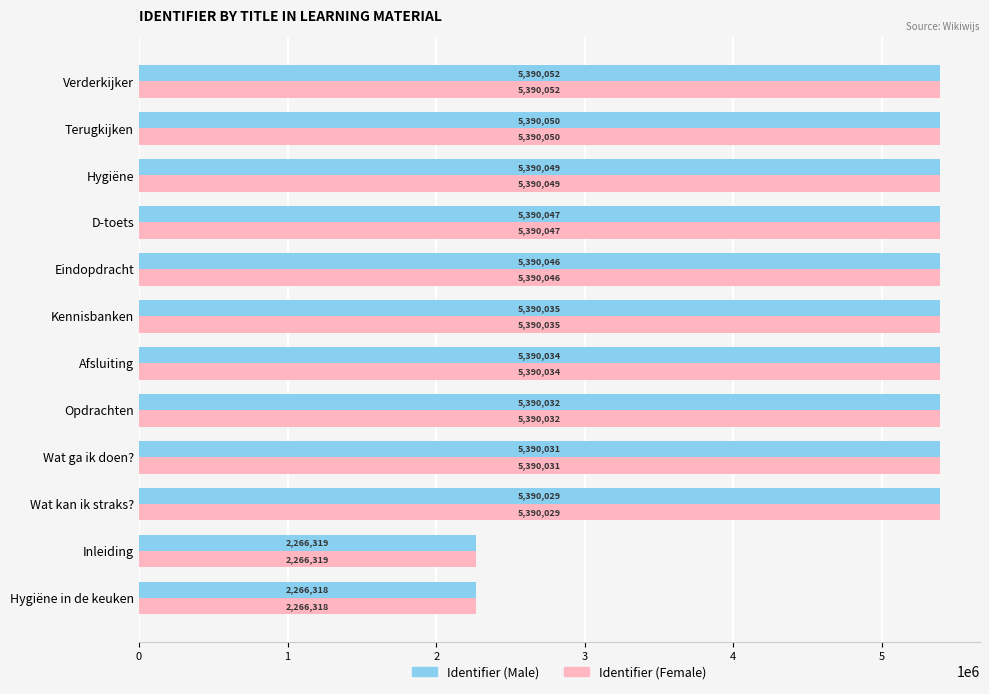

Which category has the highest value in the Identifier (Male) series?

Verderkijker